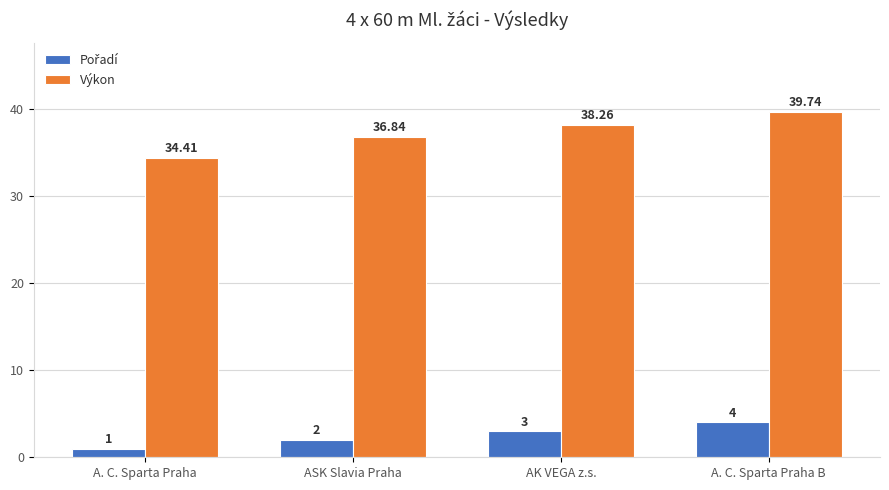

How many bars are there in each group?

2